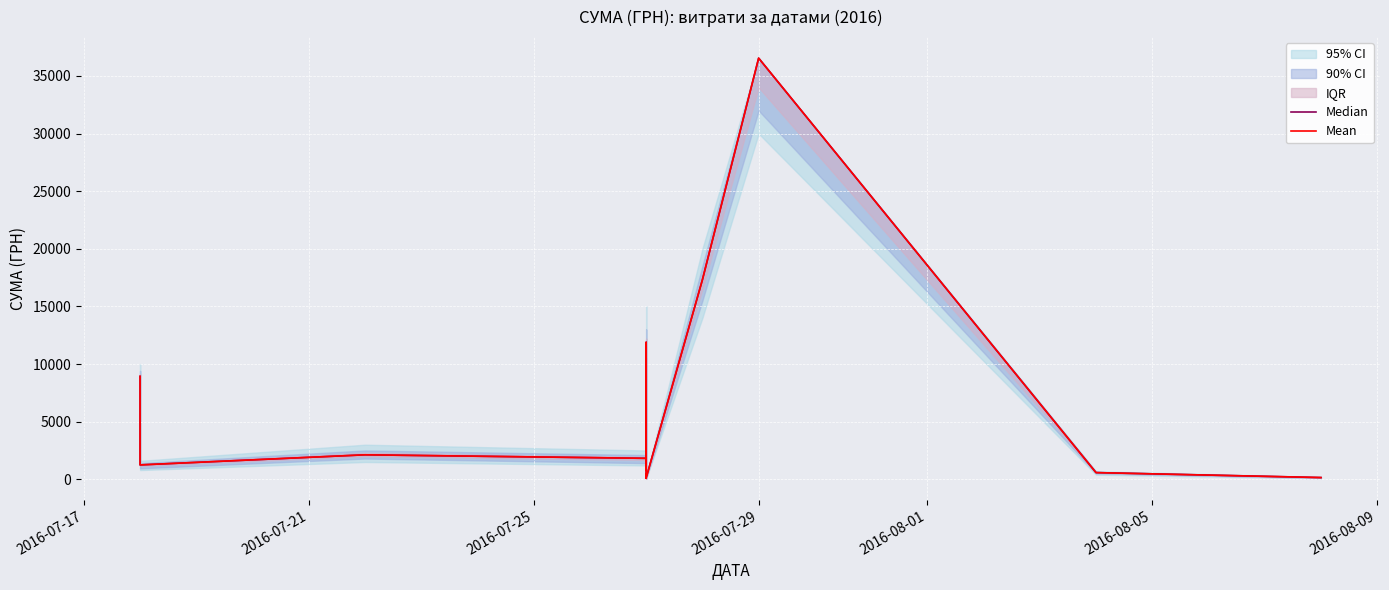

True or false: Mean and Median intersect in this chart.

False